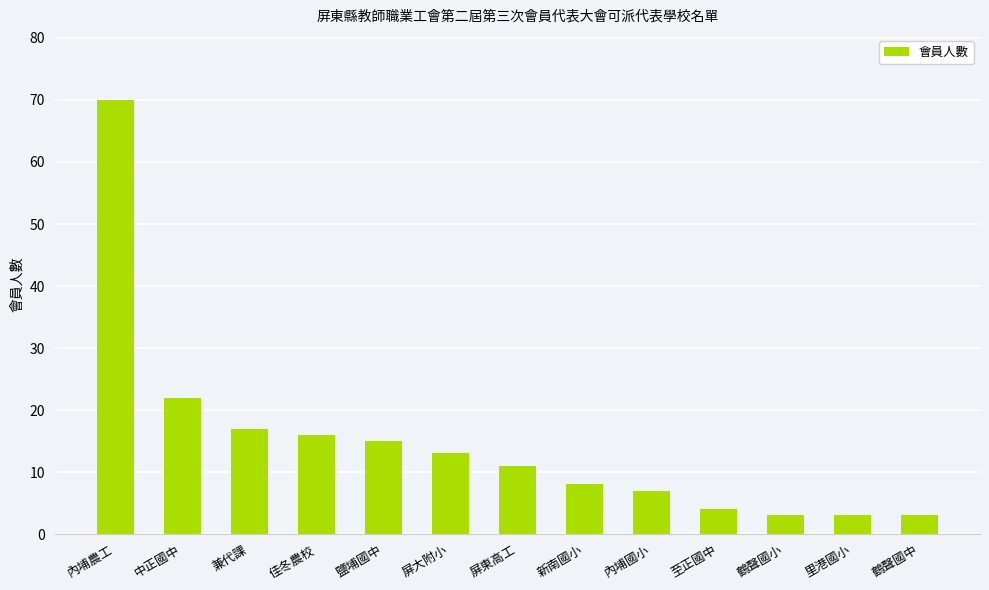

How many series are shown in this chart?

1